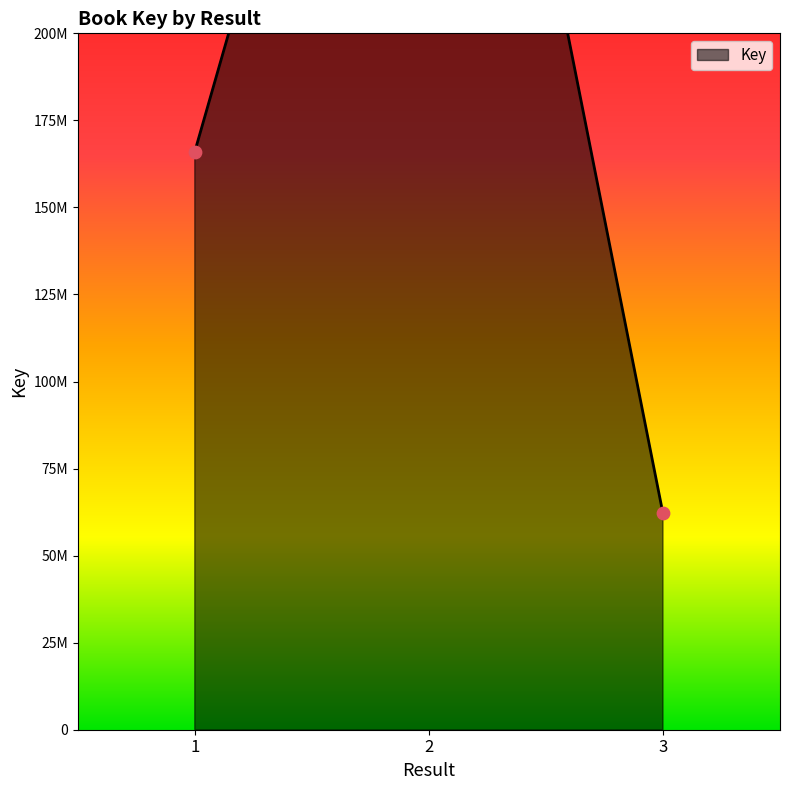

Which has a higher value, 3 or 2?

2